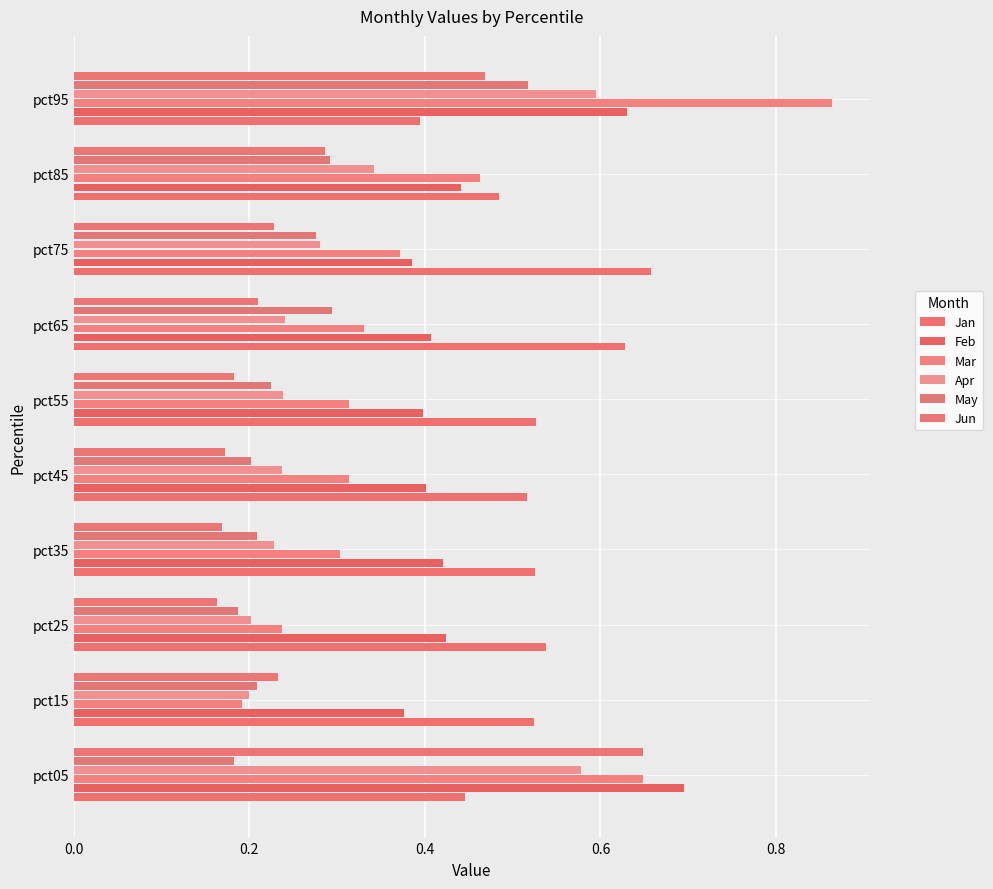

Count the number of data series in this chart.

6